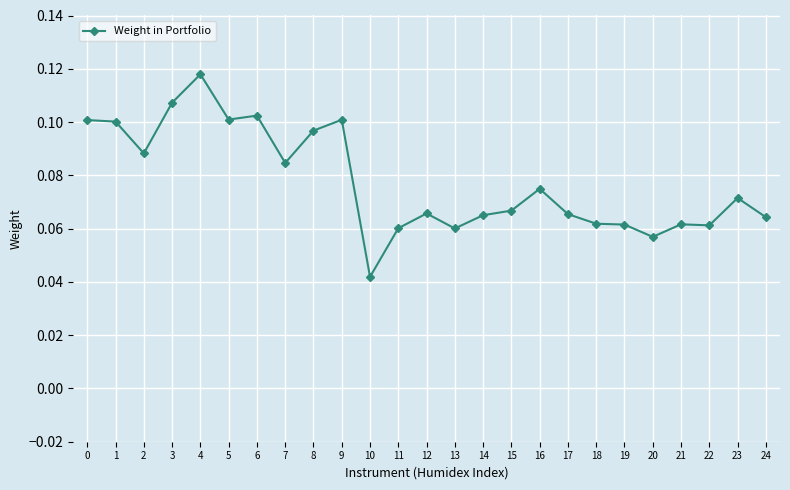

What is the sum of all values?

1.9